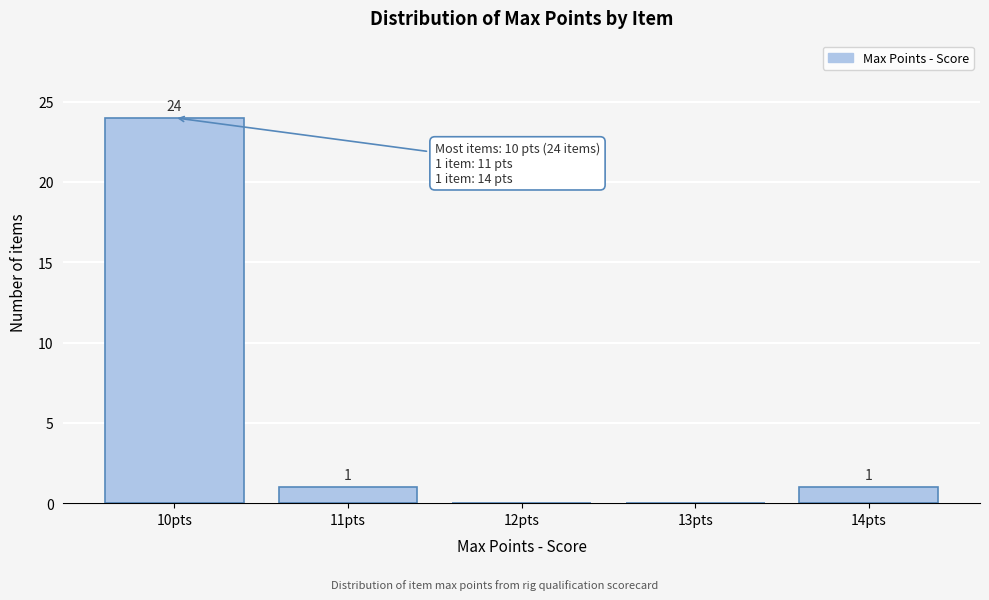

Reading left to right, extract all data points from this chart.

10pts=24	11pts=1	12pts=0	13pts=0	14pts=1